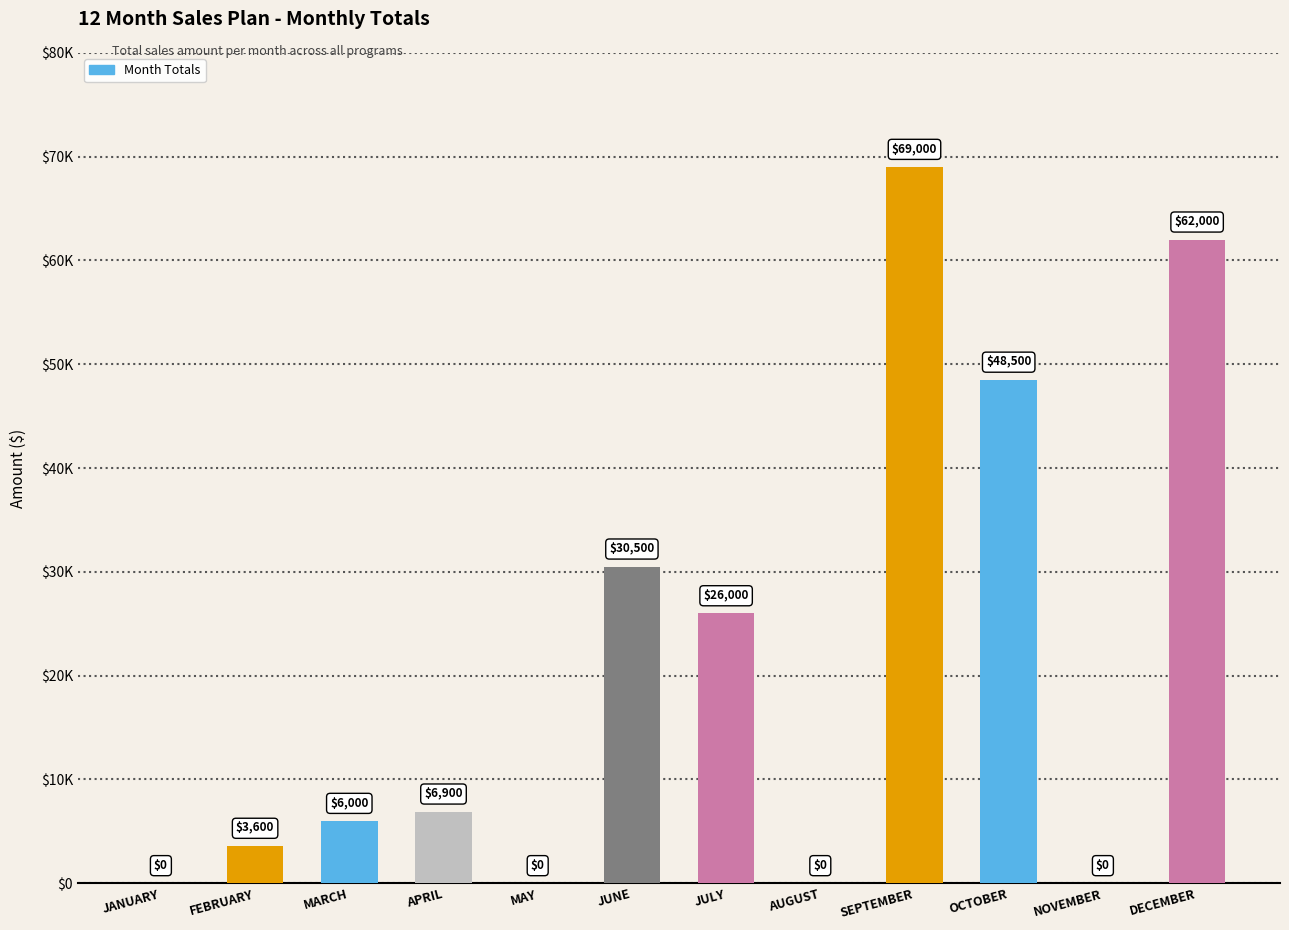

Are the bars horizontal?

No